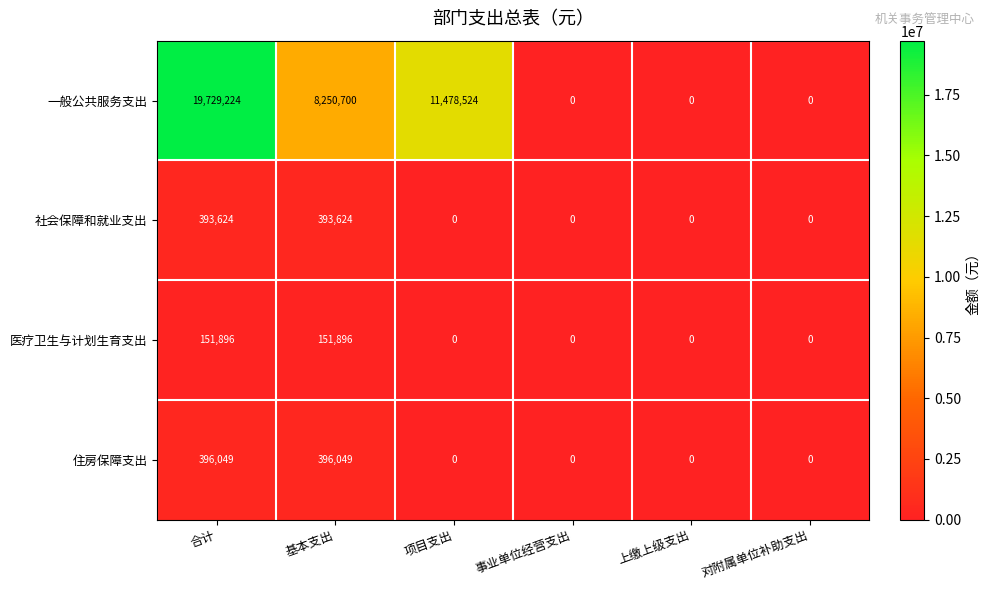

Which series has the widest spread of values?

一般公共服务支出